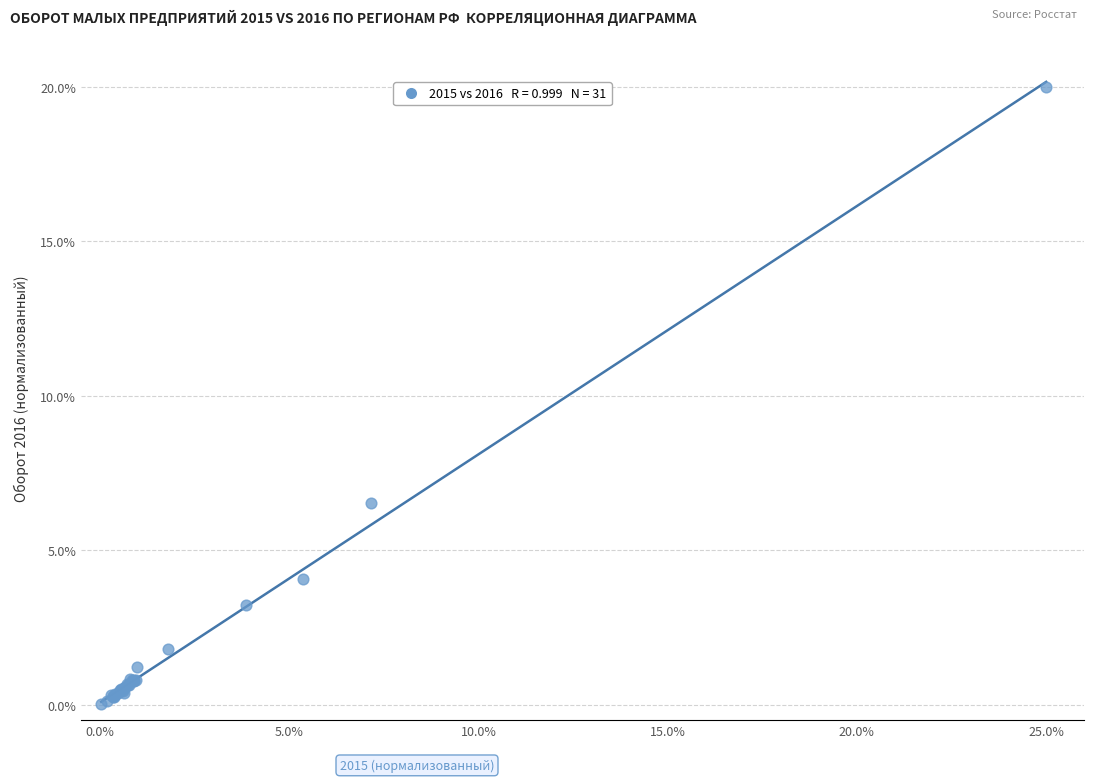

What Y value in the scatter plot is closest to 10?

6.5